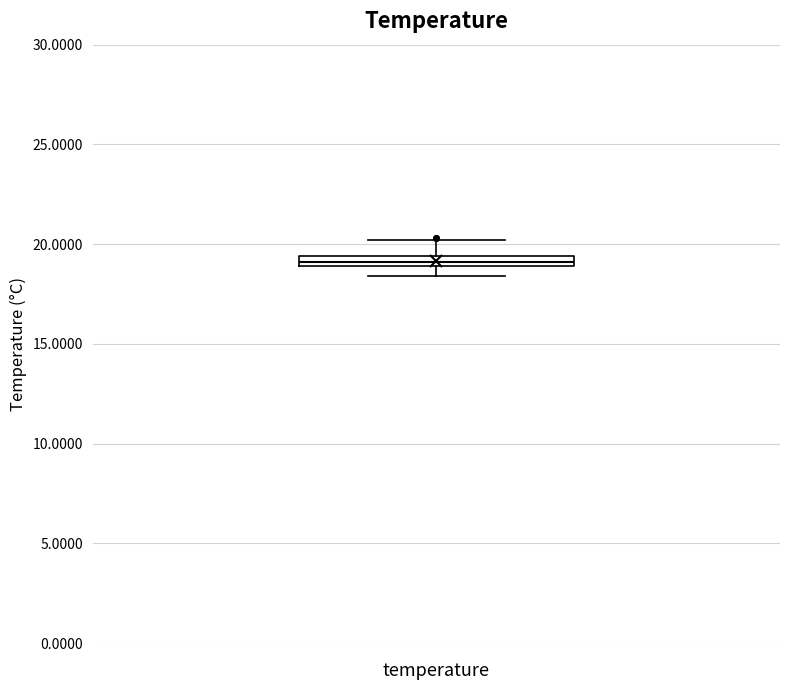

Where does the upper whisker of the box for temperature end on the y-axis? The values are not printed on the chart, so give them approximately, as read against the axis.

20.0